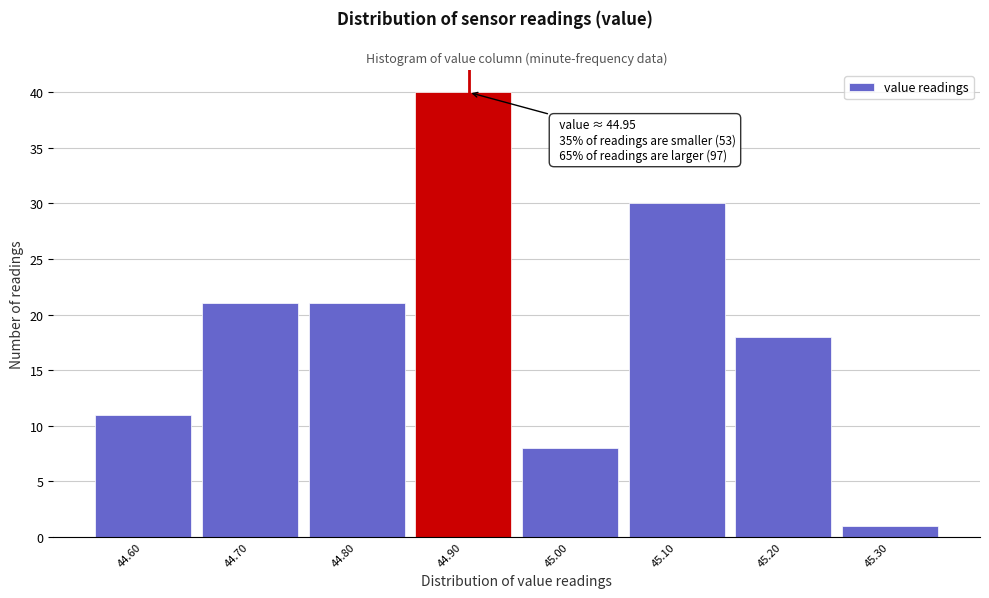

Reading left to right, list all the values displayed in this chart.

11	21	21	40	8	30	18	1